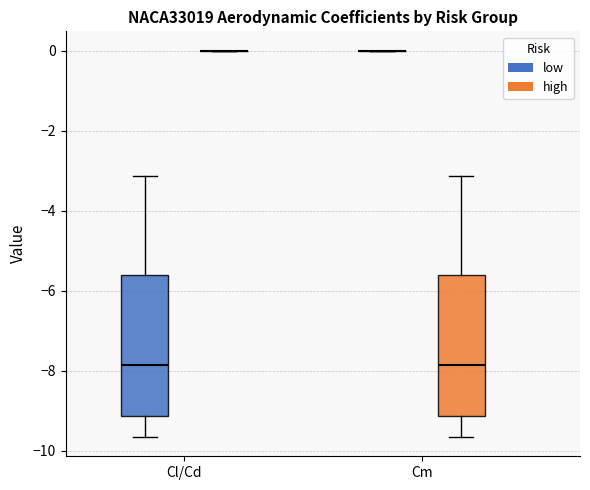

Reading left to right, read every box against the y-axis: the position of its median line, the range the box covers, and the ends of its whiskers. The values are not printed on the chart, so give them approximately, as read against the axis.

Cl/Cd (low): median -7.8, box -9.2 to -5.6, whiskers -9.6 to -3.2
Cl/Cd (high): box collapsed to a line at 0.0, whiskers 0.0 to 0.0
Cm (low): box collapsed to a line at 0.0, whiskers 0.0 to 0.0
Cm (high): median -7.8, box -9.2 to -5.6, whiskers -9.6 to -3.2